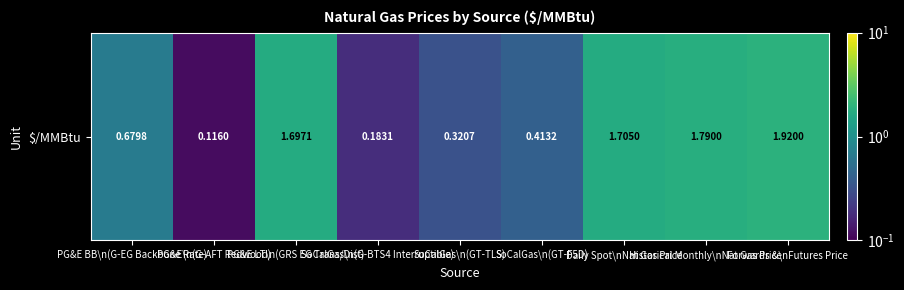

Read the value at SoCalGas\n(GT-TLS).

0.3